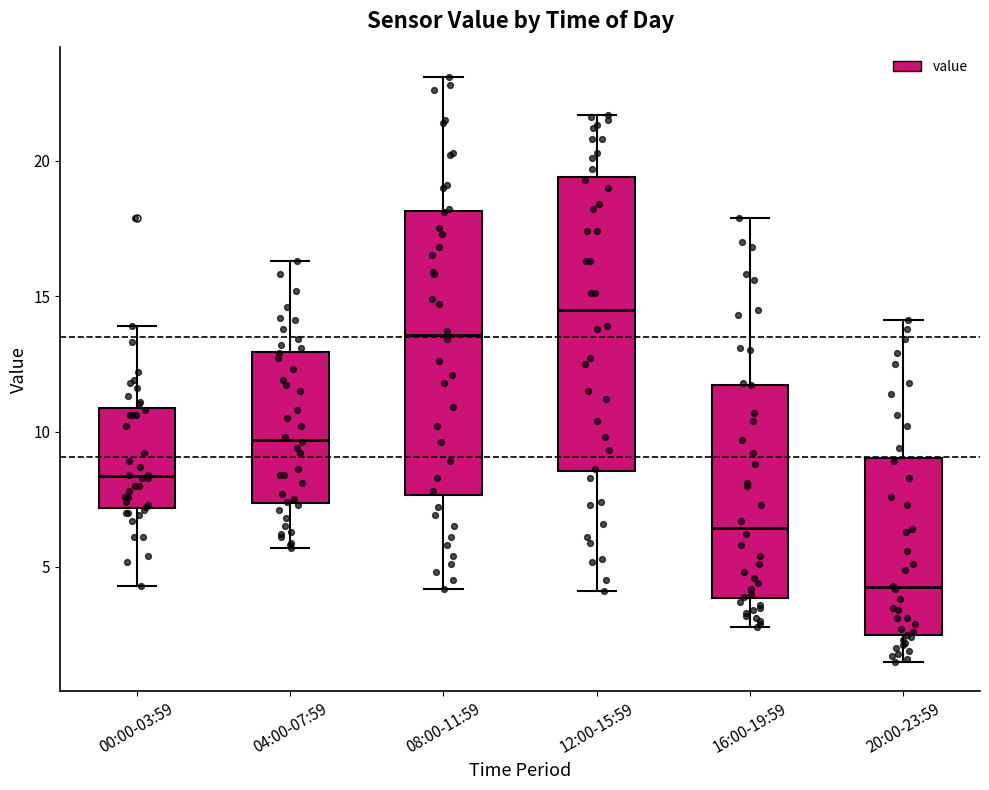

Reading left to right, read every box against the y-axis: the position of its median line, the range the box covers, and the ends of its whiskers. The values are not printed on the chart, so give them approximately, as read against the axis.

00:00-03:59: median 8.5, box 7.0 to 11.0, whiskers 4.5 to 14.0
04:00-07:59: median 9.5, box 7.5 to 13.0, whiskers 5.5 to 16.5
08:00-11:59: median 13.5, box 7.5 to 18.0, whiskers 4.0 to 23.0
12:00-15:59: median 14.5, box 8.5 to 19.5, whiskers 4.0 to 21.5
16:00-19:59: median 6.5, box 4.0 to 11.5, whiskers 3.0 to 18.0
20:00-23:59: median 4.5, box 2.5 to 9.0, whiskers 1.5 to 14.0